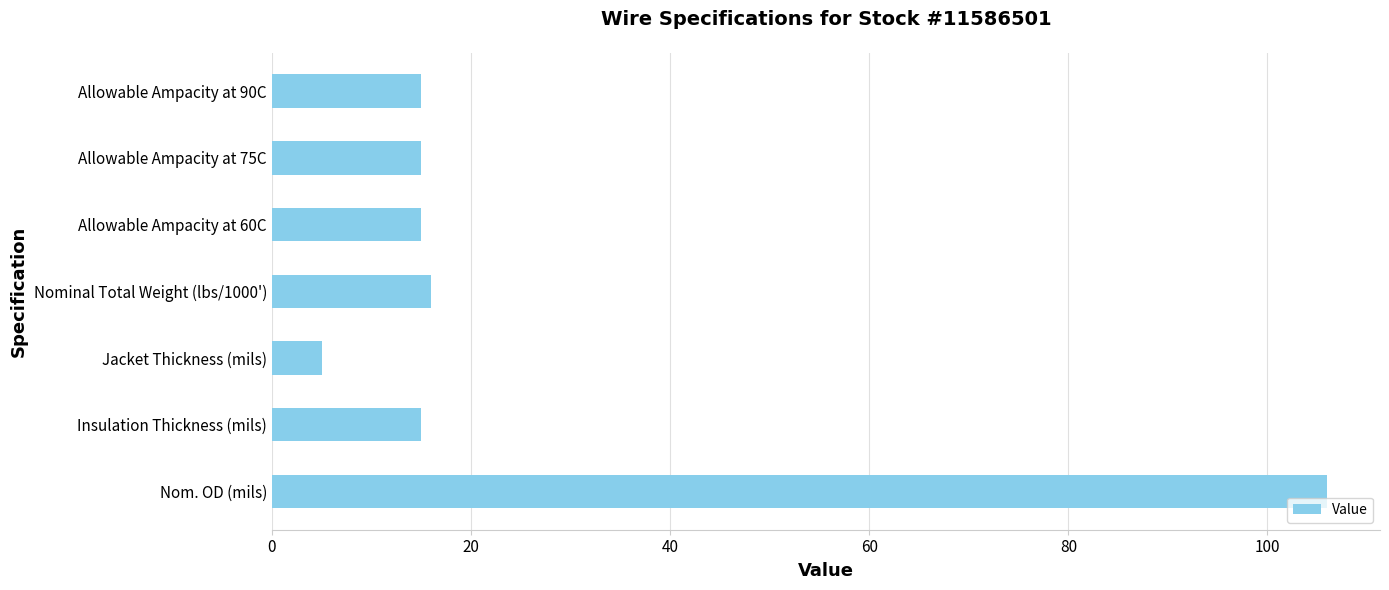

Between Allowable Ampacity at 75C and Nom. OD (mils), which is larger?

Nom. OD (mils)